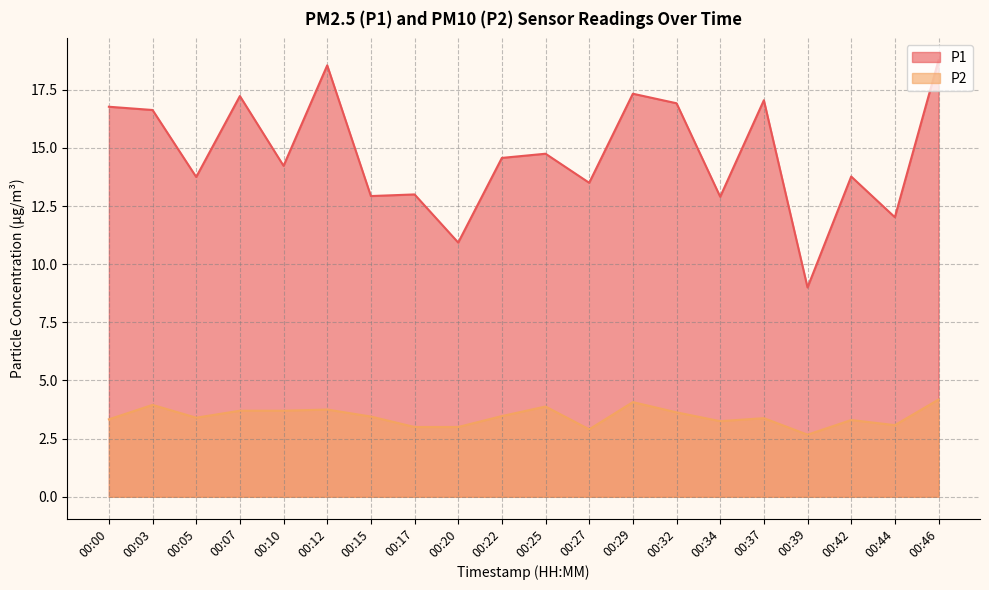

True or false: P1 and P2 cross at least once.

False